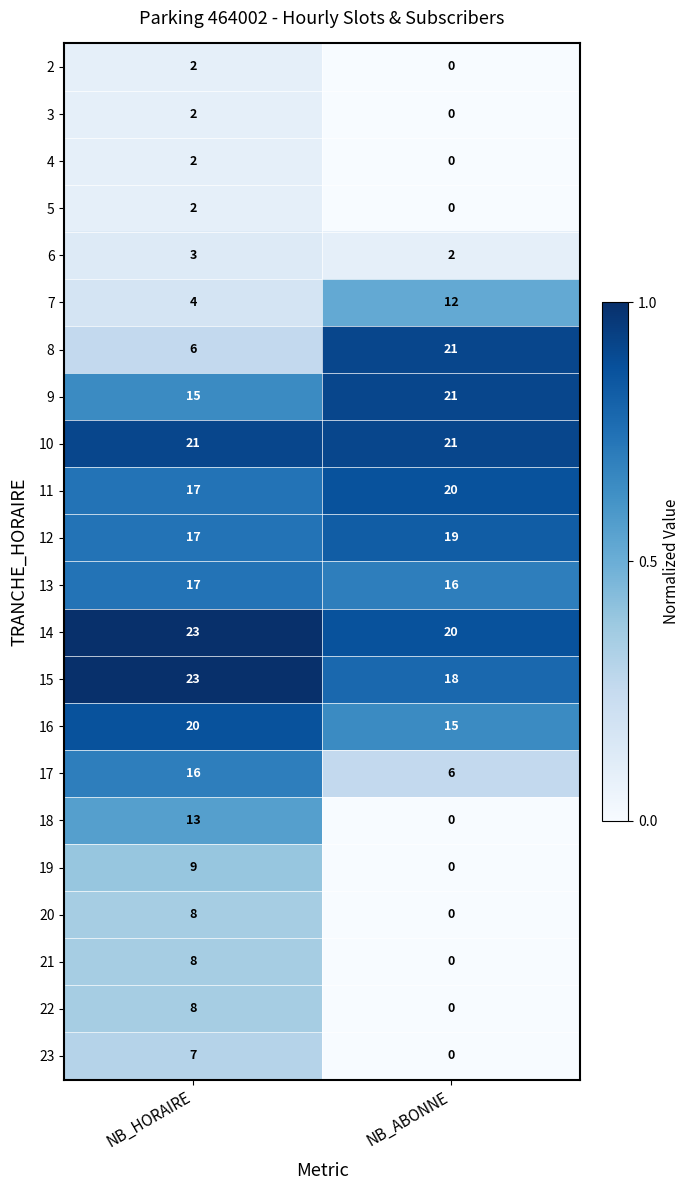

Between NB_HORAIRE and NB_ABONNE, which series saw the biggest shift?

8